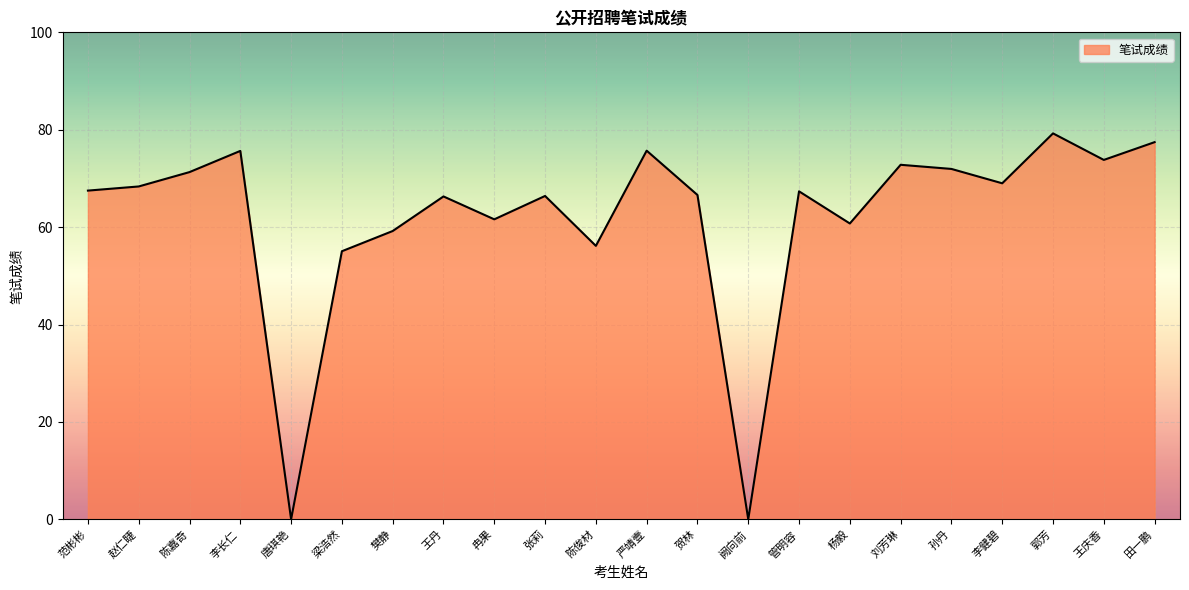

At which category does the chart reach its peak across all series?

郭芳